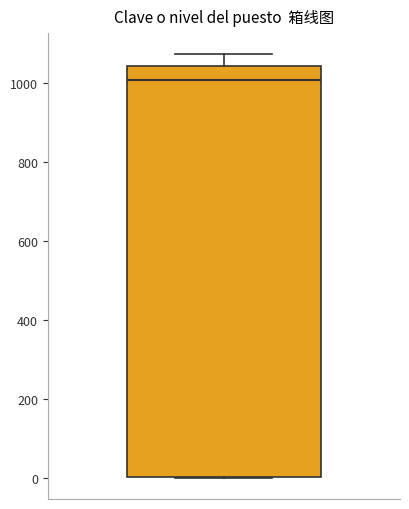

Read this box plot against the y-axis: the position of the median line, the range covered by the box, and the ends of both whiskers. The values are not printed on the chart, so give them approximately, as read against the axis.

median 1000, box 0 to 1040, whiskers 0 to 1080